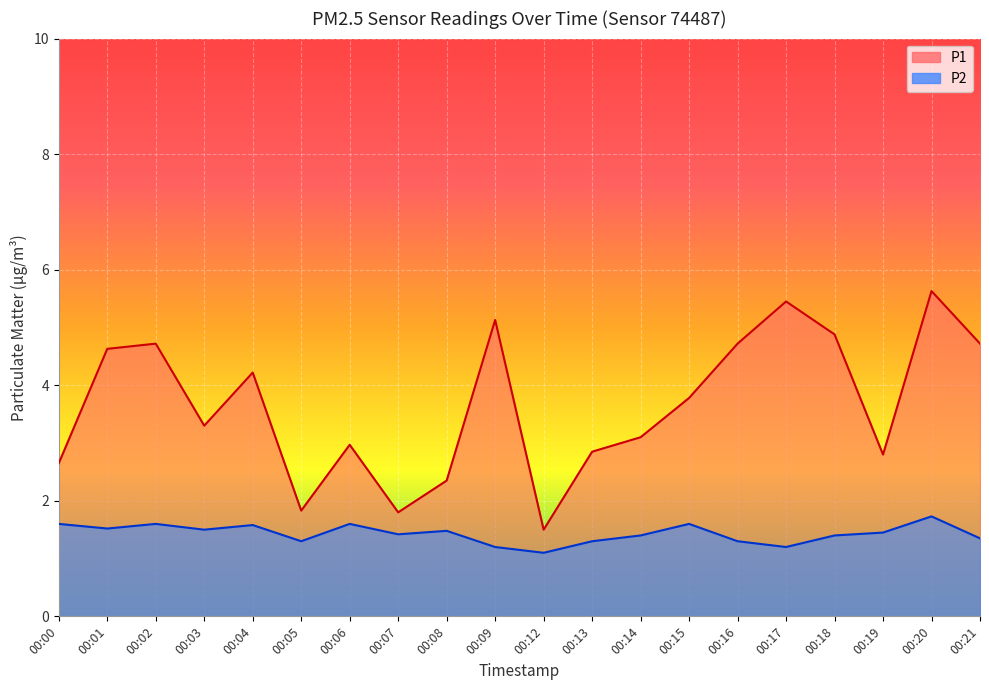

What is the difference between the P2 values at 00:06 and 00:08?

0.1